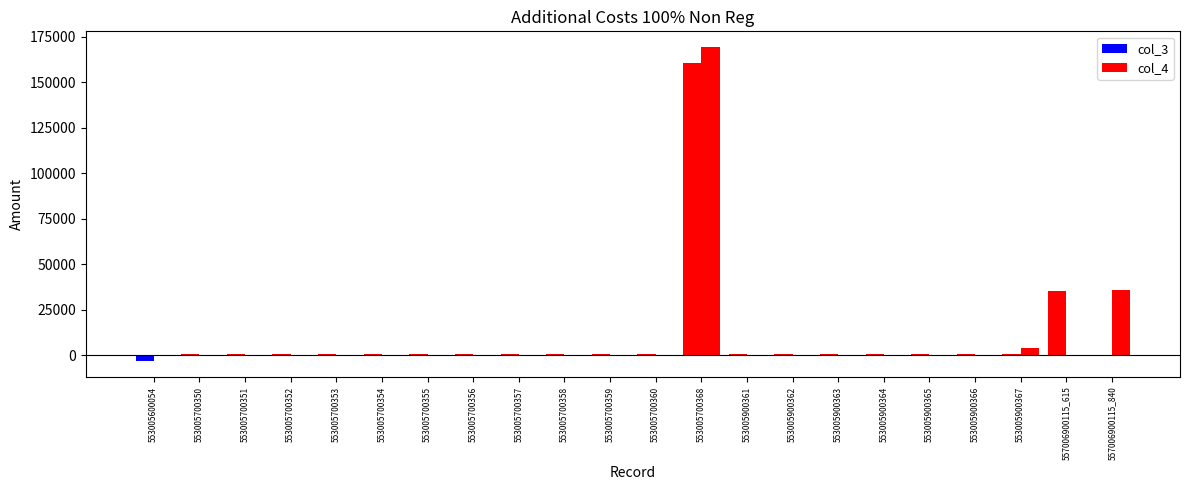

How many groups of bars are there?

22